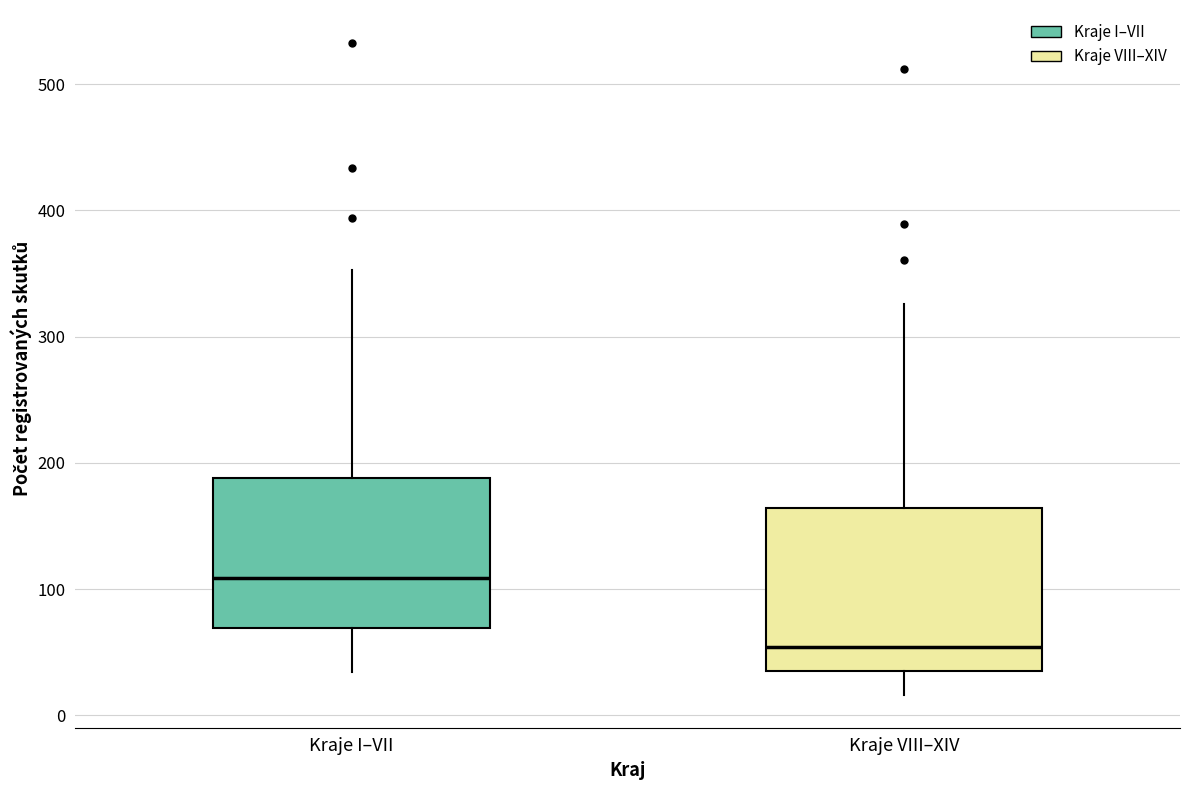

Which box's median line is the lowest?

Kraje VIII–XIV